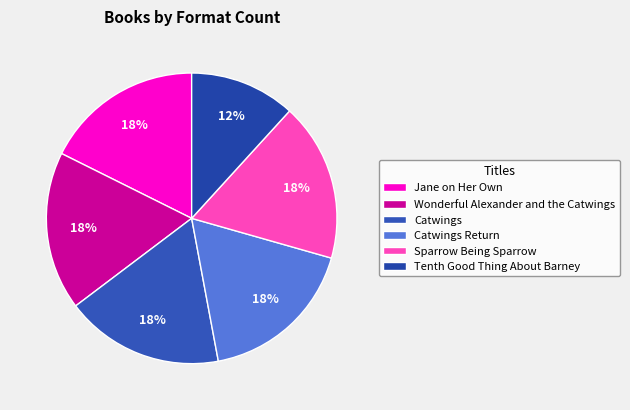

Combined, do Catwings Return and Jane on Her Own account for over 50%?

No